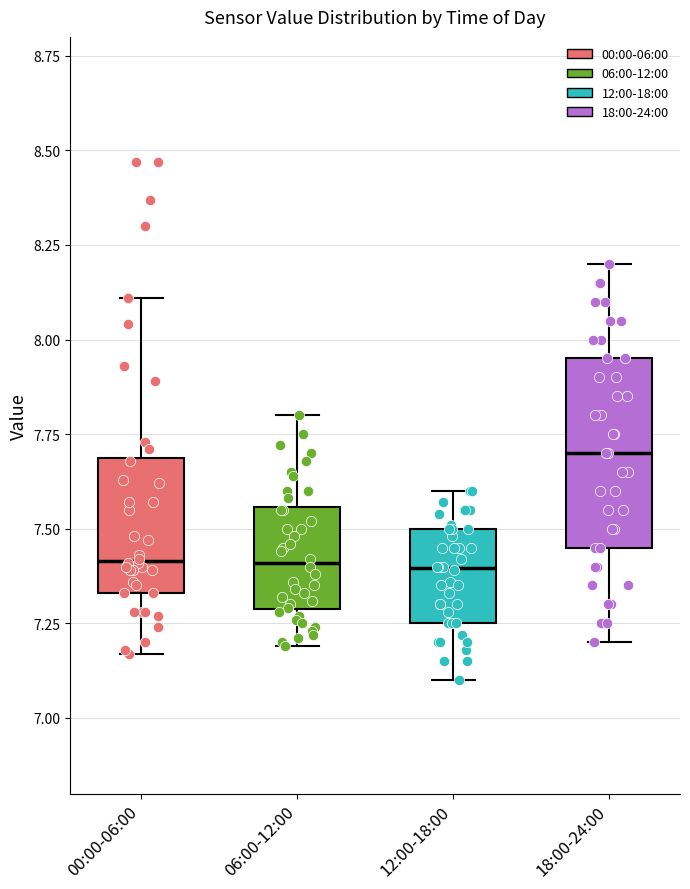

Which box is the tallest, from its lower edge to its upper edge?

18:00-24:00